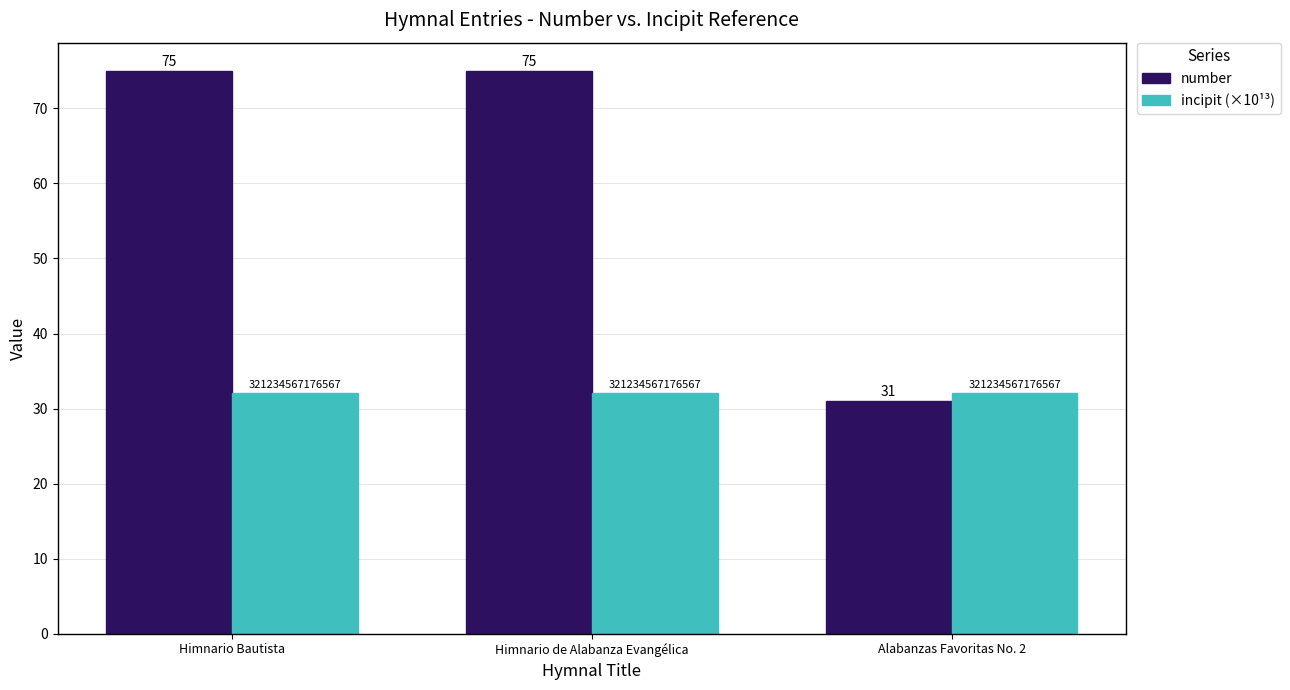

What is the minimum value for incipit (×10¹³)?

32.1